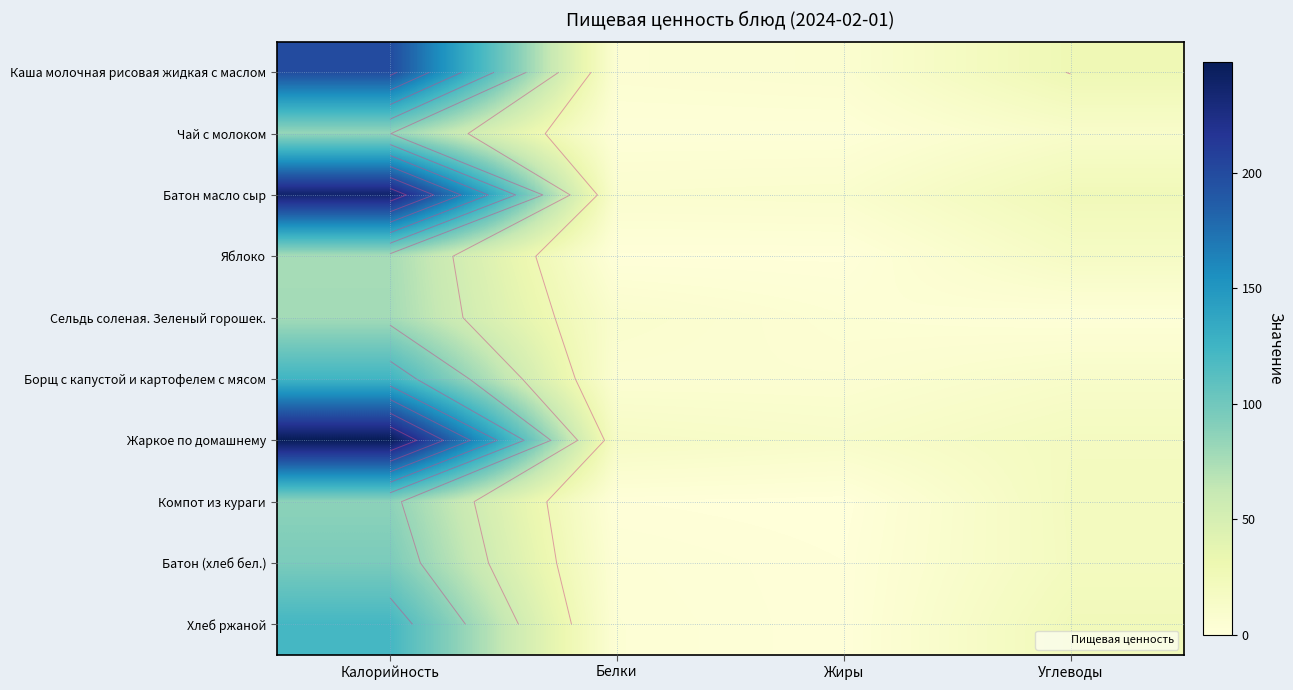

The Каша молочная рисовая жидкая с маслом series shows 10.6 at Жиры. True or false?

False